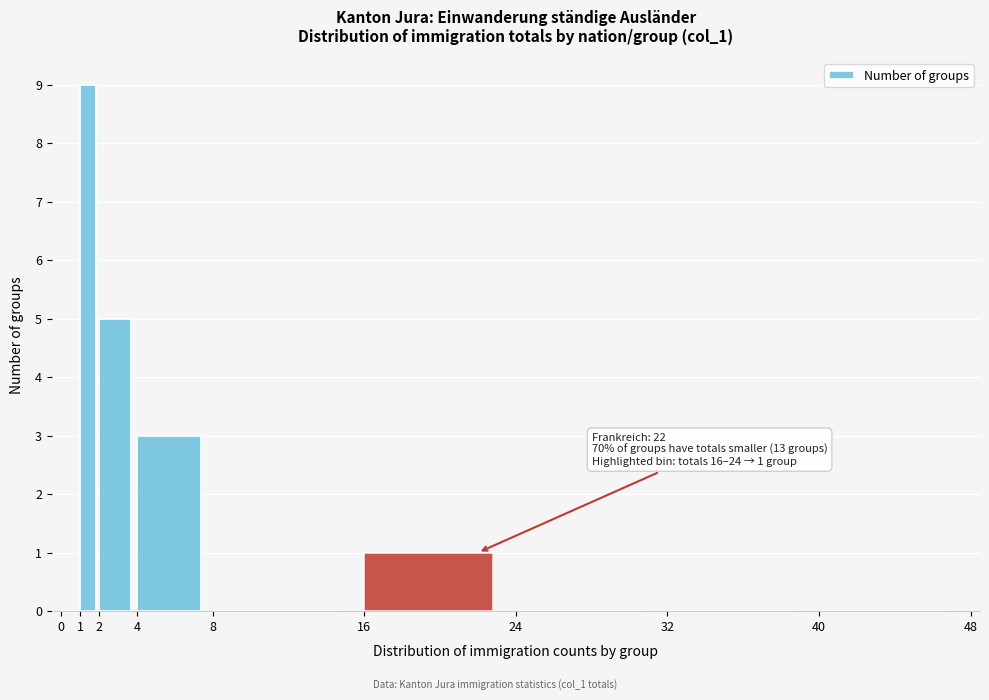

Which range on the x-axis has the tallest bar?

1 to 2